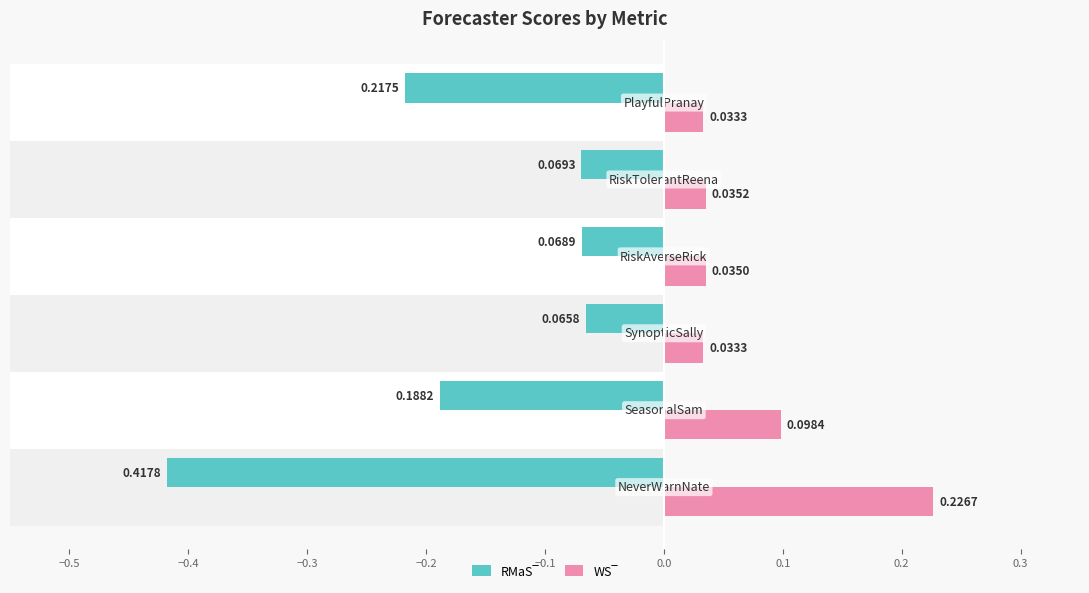

What is the sum of all RMaS‾ values?

-1.0